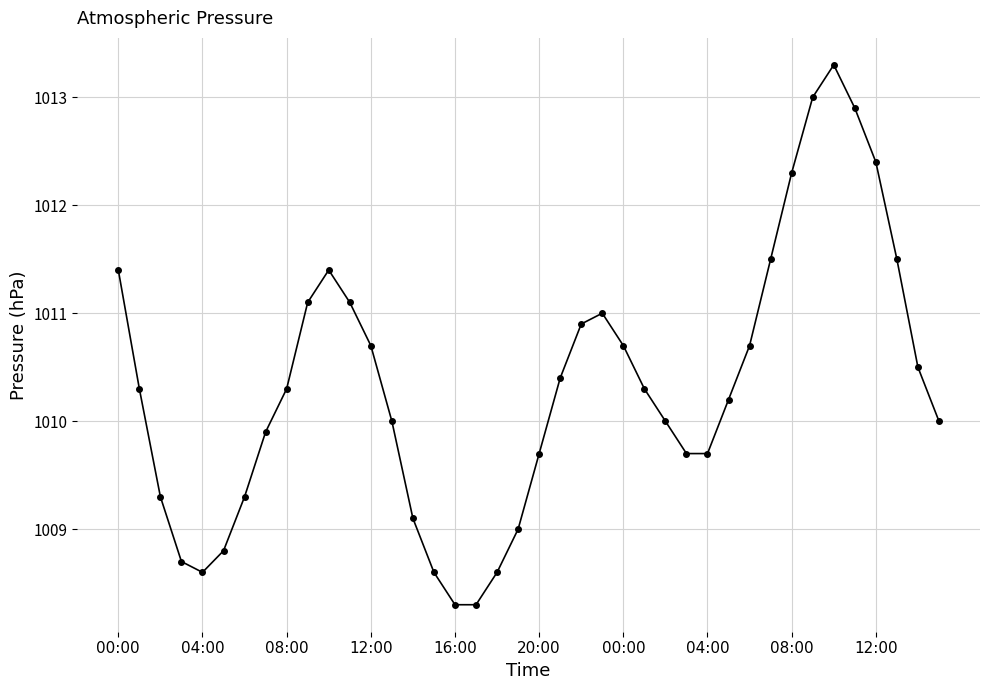

True or false: the data has more than 0 interior local peaks.

True